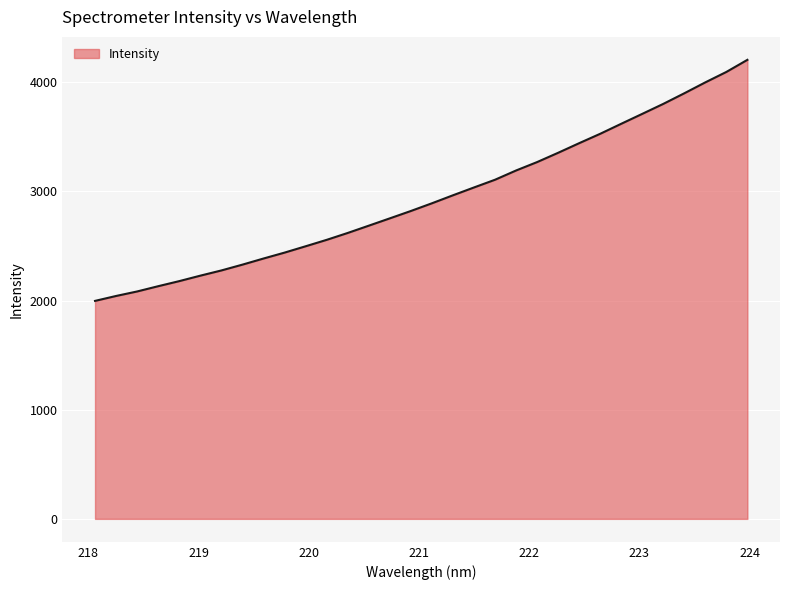

What is the greatest value displayed?

4204.0